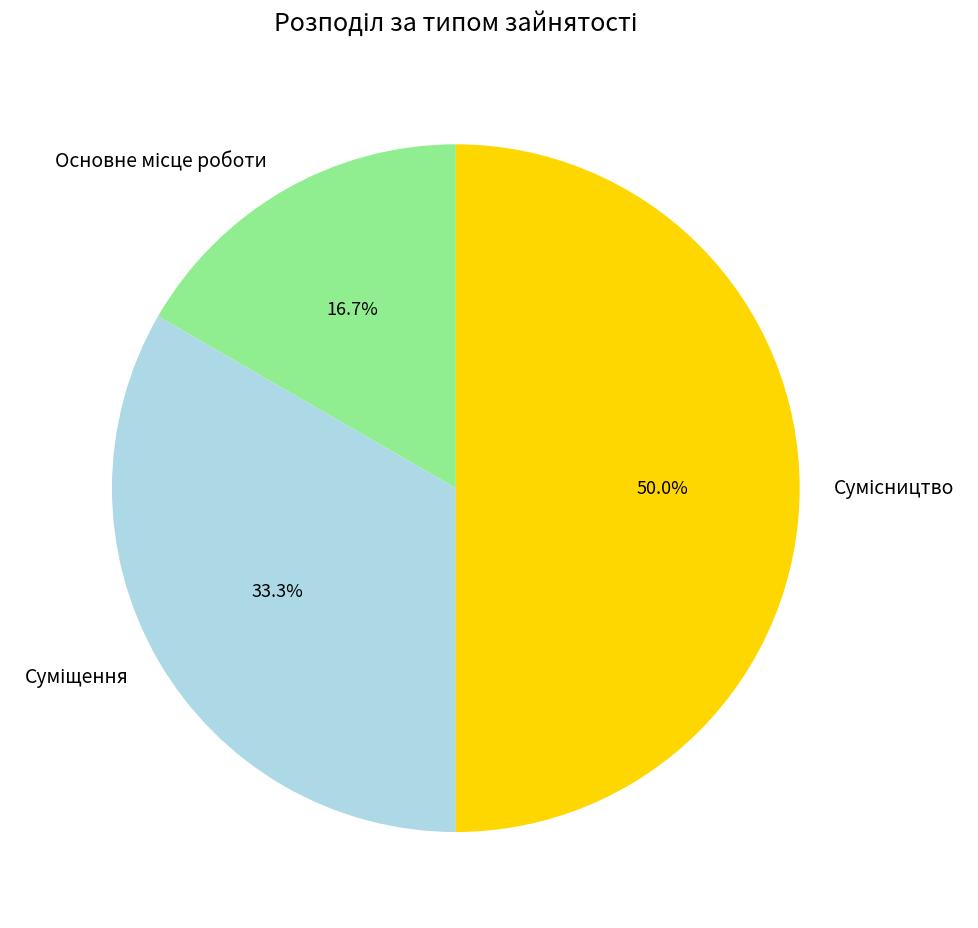

What is the largest slice in the pie chart?

Сумісництво